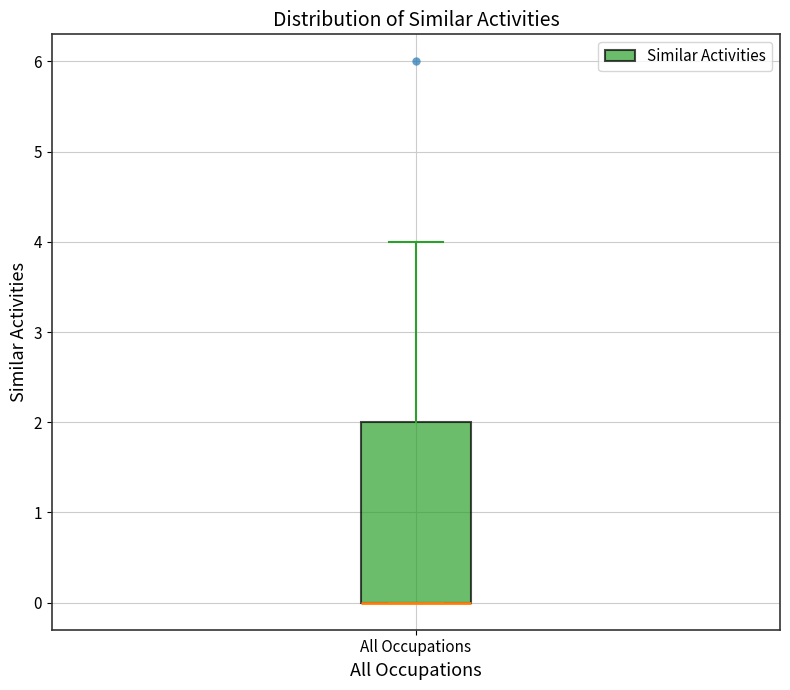

Transcribe this box plot: give where the median line is, the range the box spans, and where the two whiskers end, as read against the y-axis. The values are not printed on the chart, so give them approximately, as read against the axis.

median 0 (drawn on the box's lower edge), box 0 to 2, whiskers 0 to 4